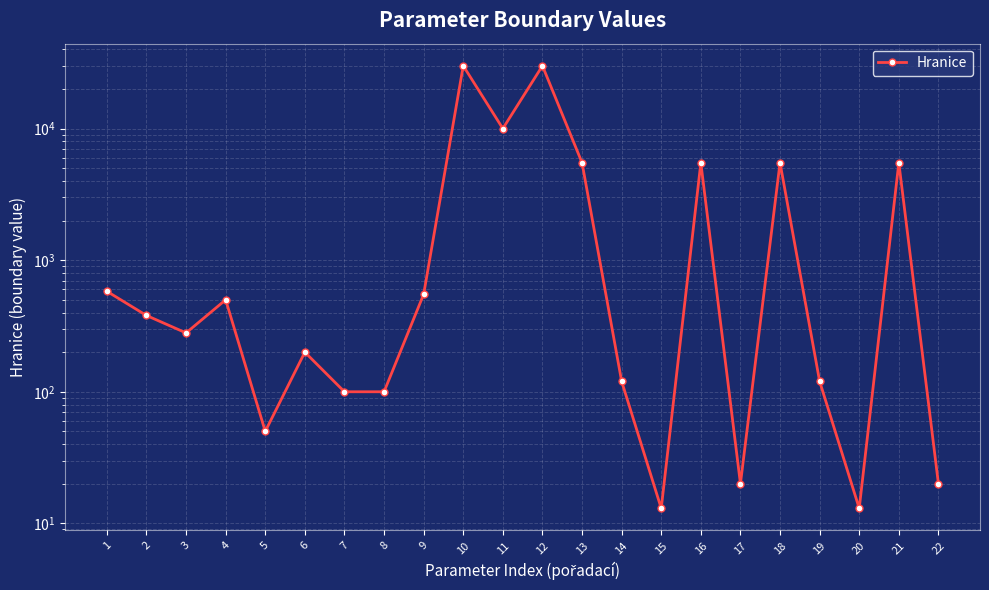

True or false: the data has more than 2 interior local peaks.

True